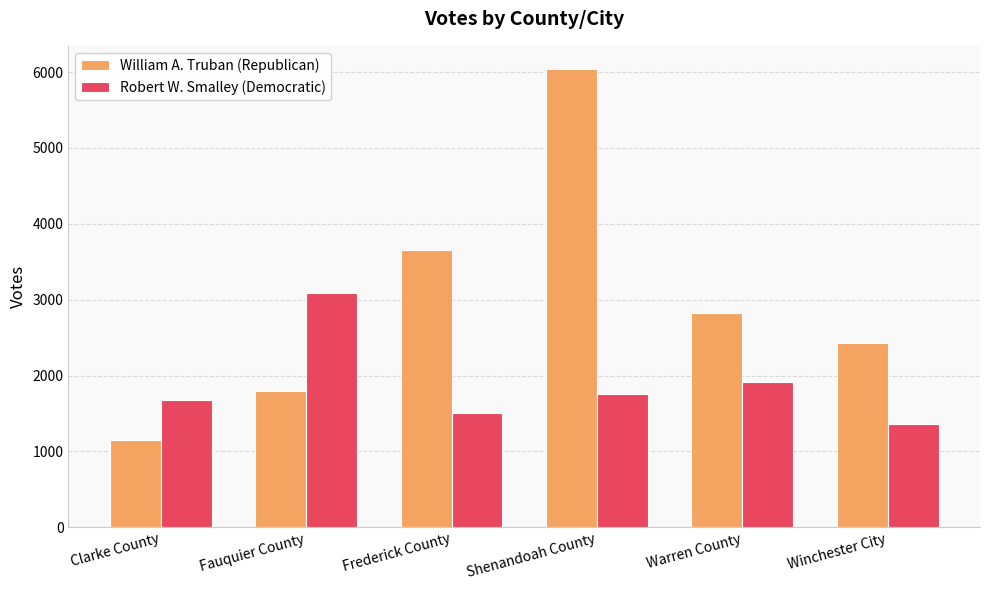

What position from the left is Shenandoah County?

4